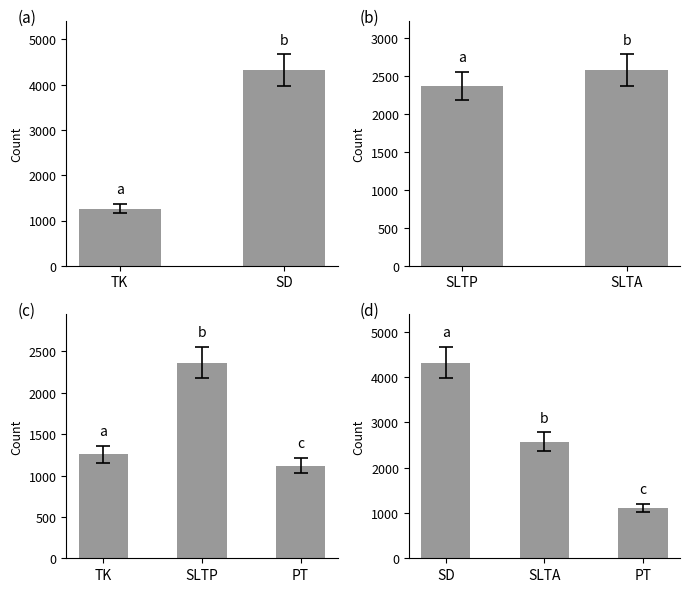

The chart shows a value of 1258 at TK. True or false?

True